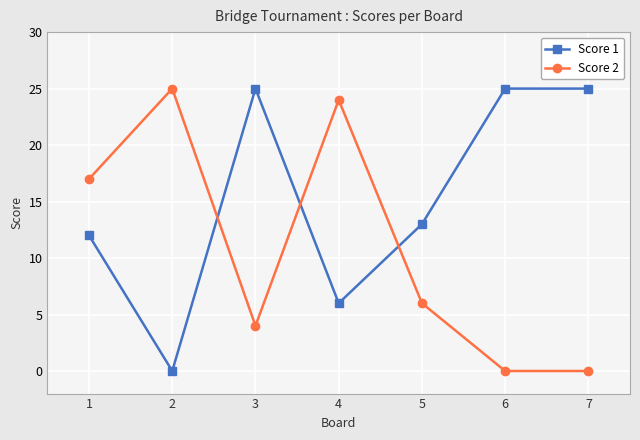

Reading left to right, what are all the values shown in this chart?

Score 1: 12	0	25	6	13	25	25
Score 2: 17	25	4	24	6	0	0